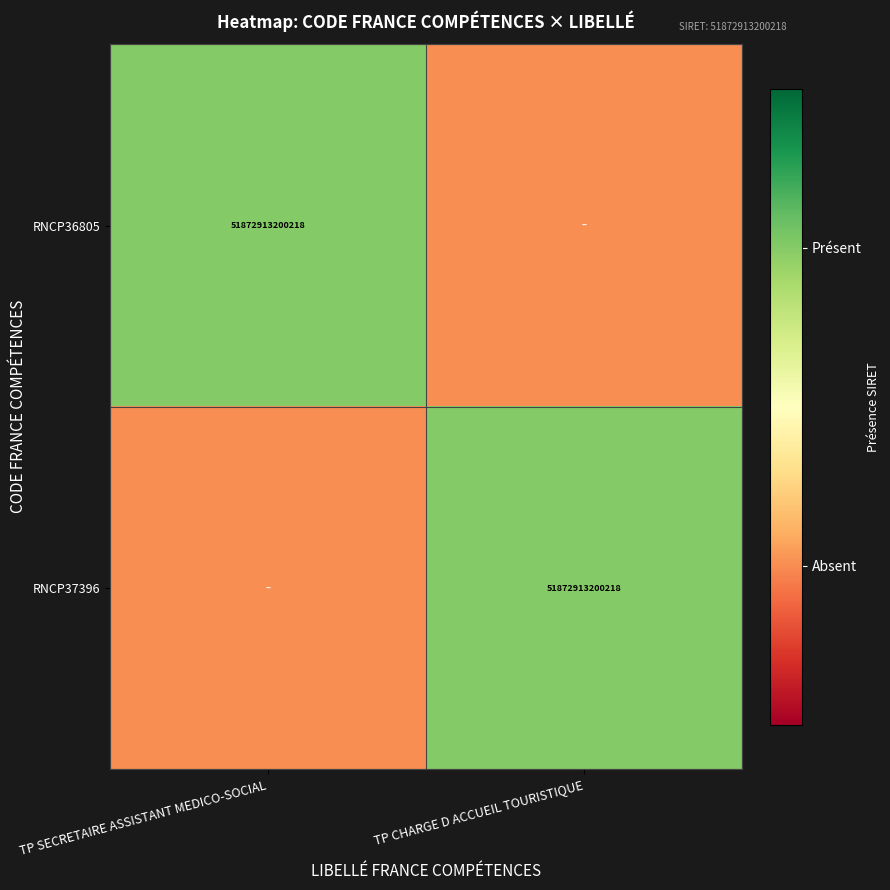

Is it true that RNCP37396 equals 51872913200218 at TP CHARGE D ACCUEIL TOURISTIQUE?

True